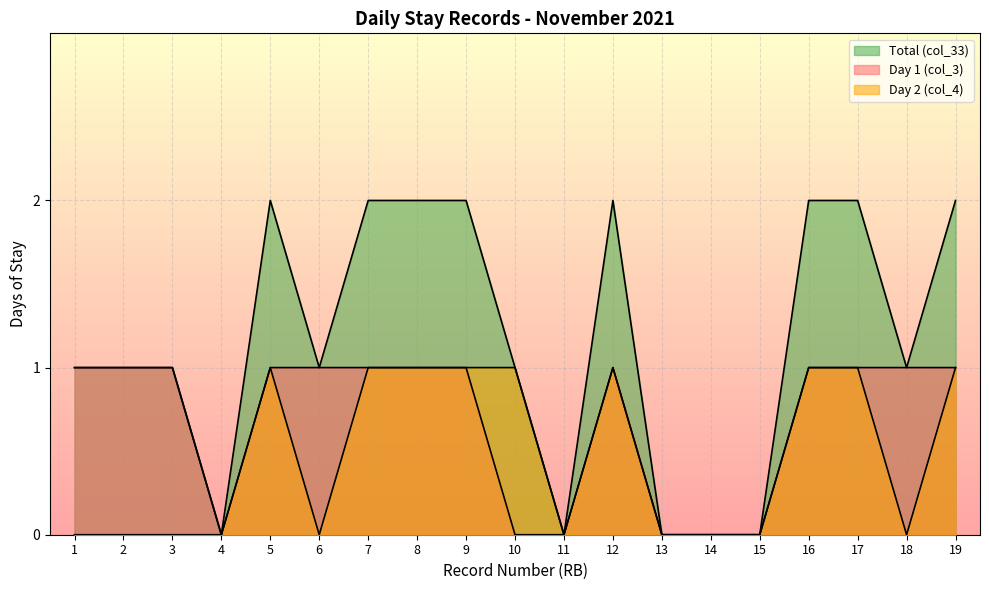

What is the total value across all series at 8?

4